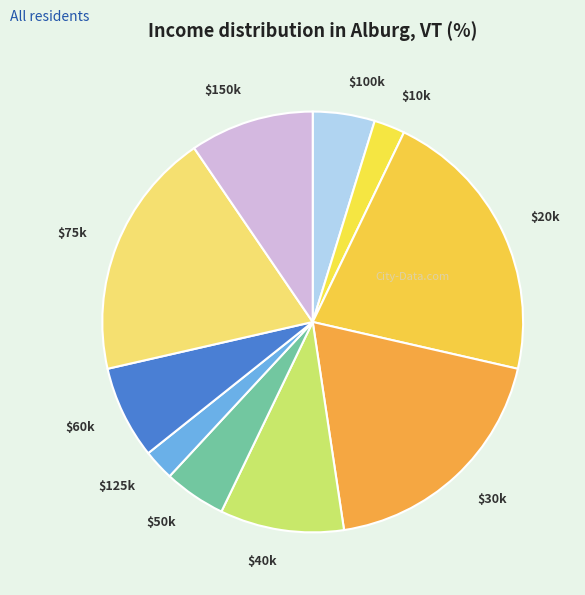

Does $40k account for over 50% of the chart?

No